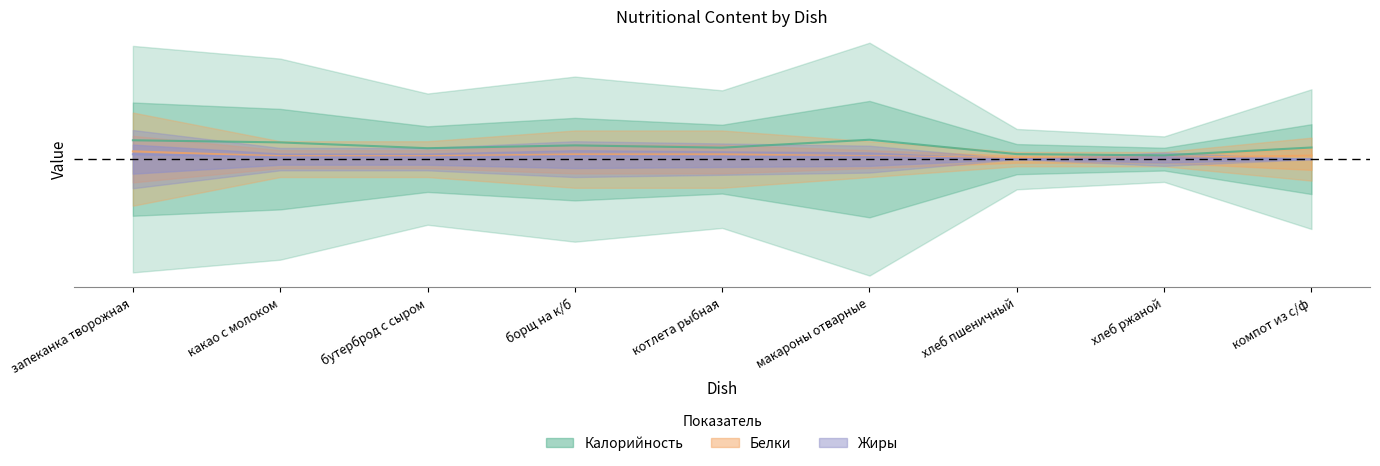

Rank the series by their average value, from highest to lowest.

Калорийность, Белки, Жиры